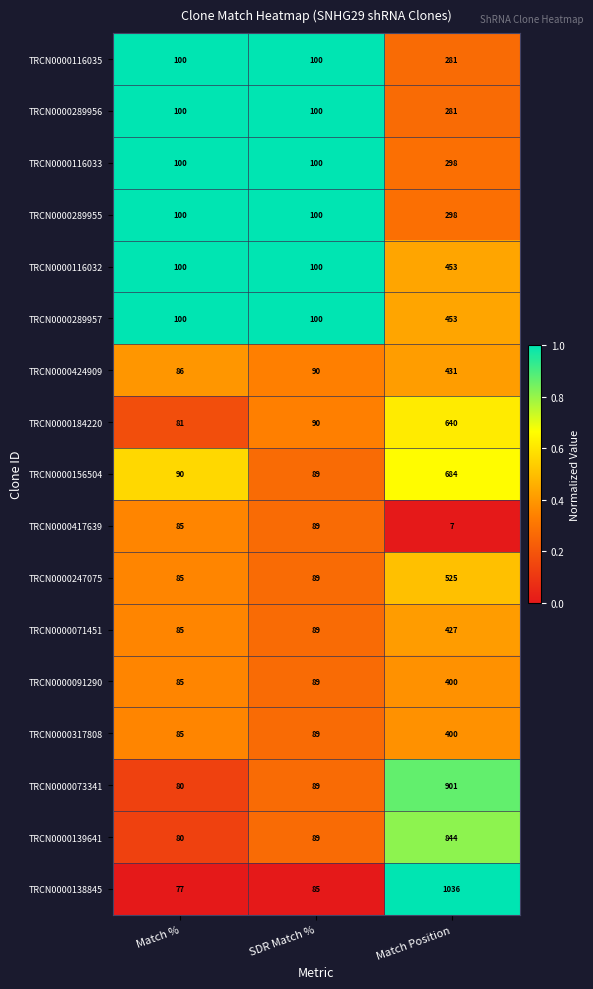

How many categories are shown in the chart?

3